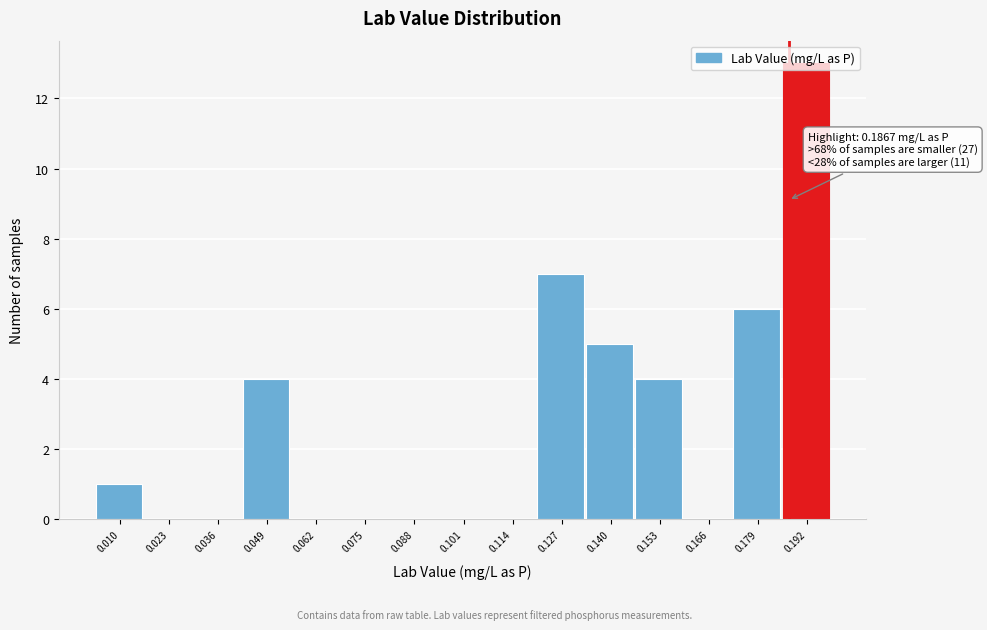

Over which range of the x-axis is the bar tallest?

0.186 to 0.198